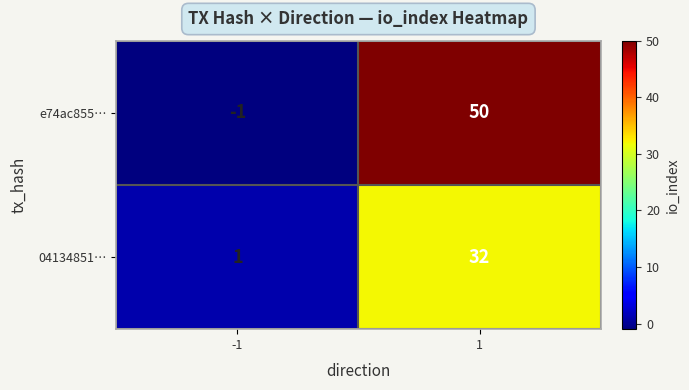

The value of 04134851… at -1 is 2. True or false?

False